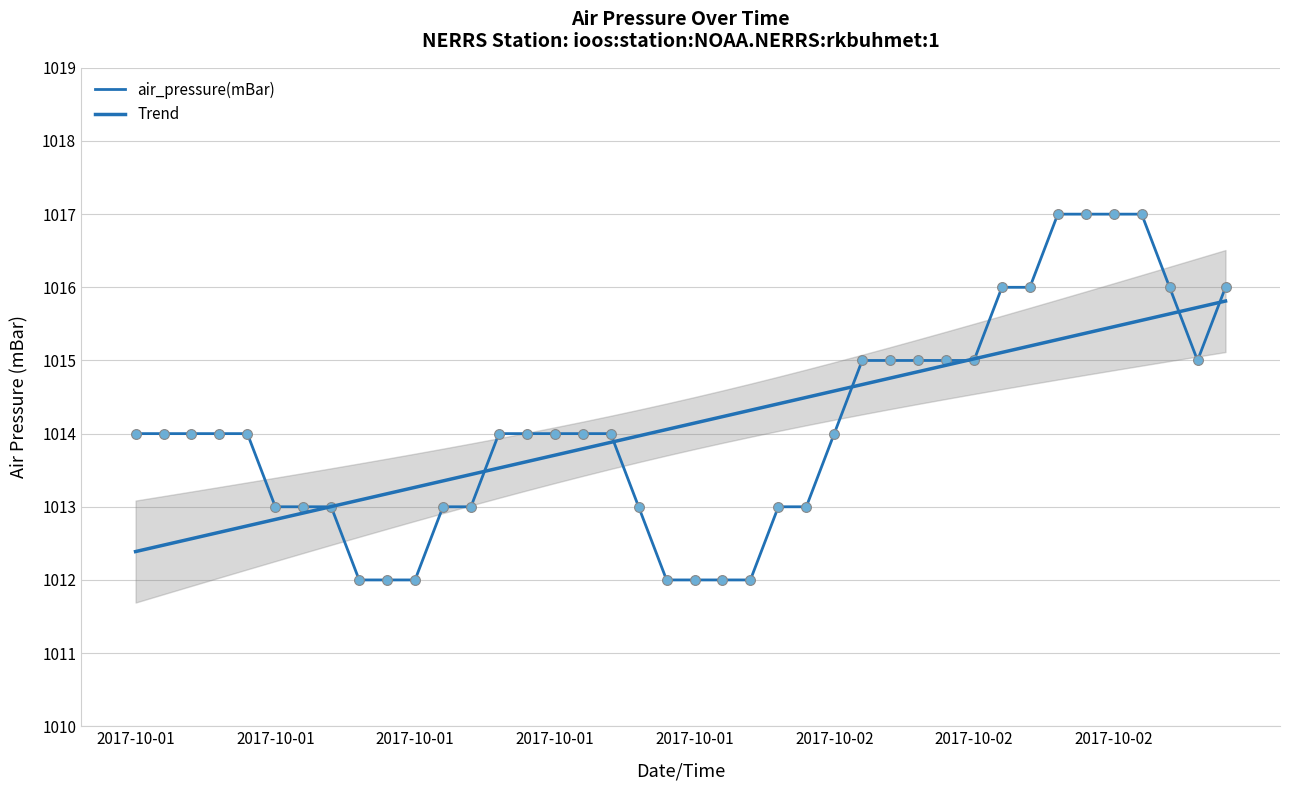

Which series reaches the minimum Y coordinate?

air_pressure(mBar)